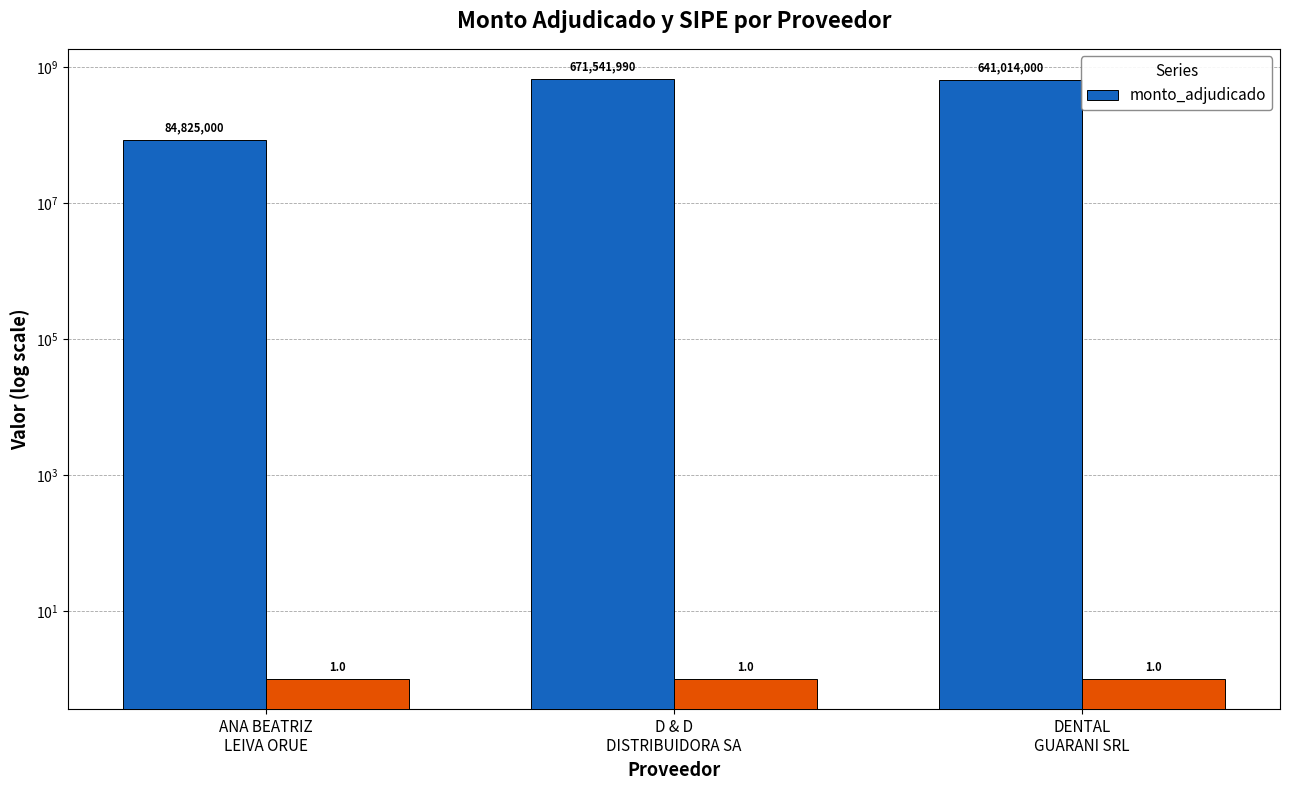

What is the label of the 1st bar from the right?

DENTAL
GUARANI SRL